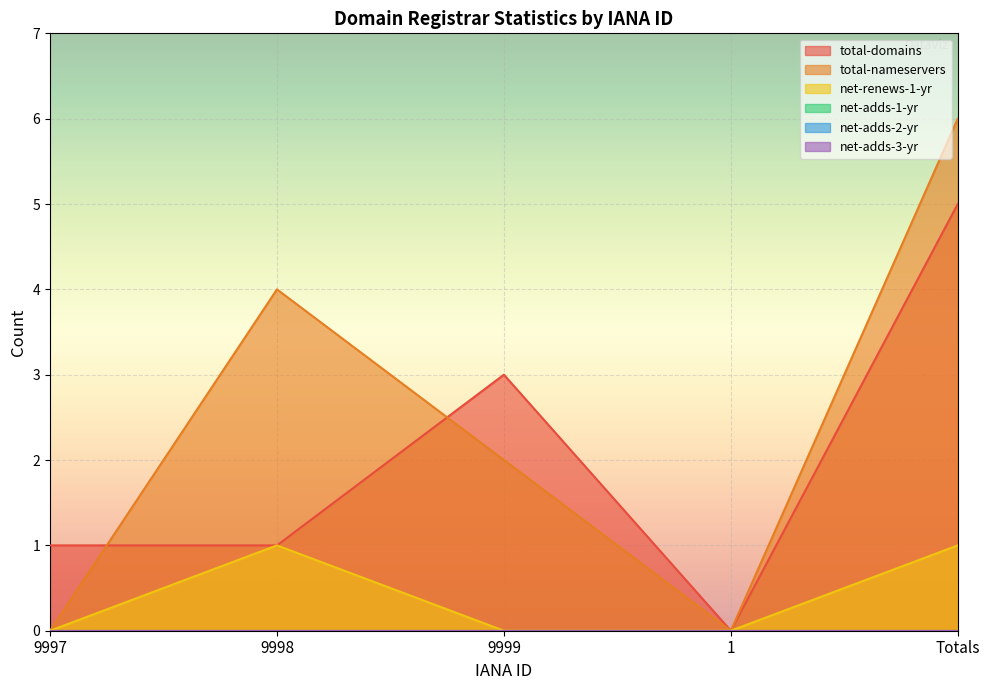

What value does the total-domains series have at 9997?

1